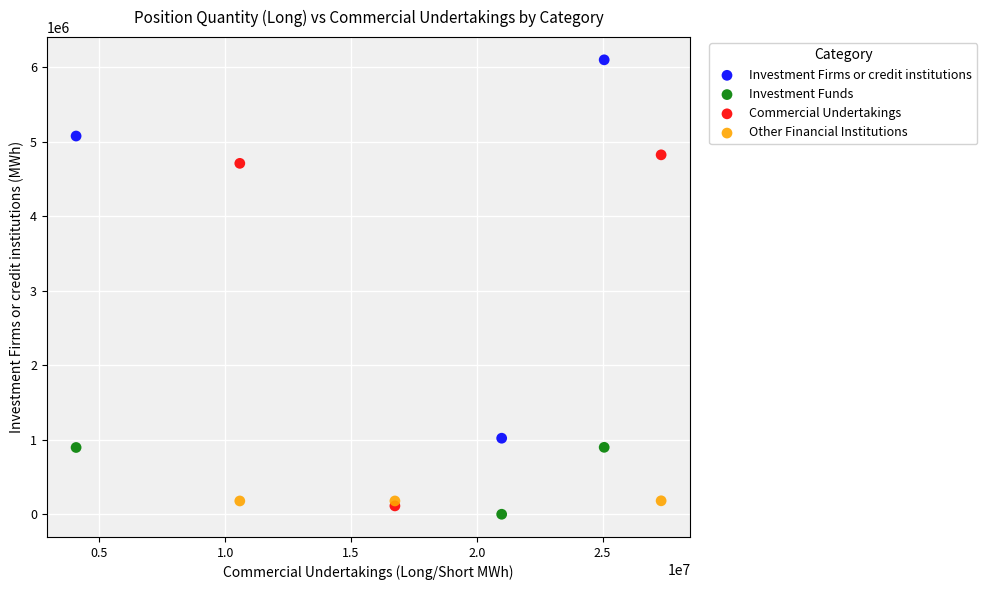

Which series has the largest Y range (max minus min)?

Investment Firms or credit institutions